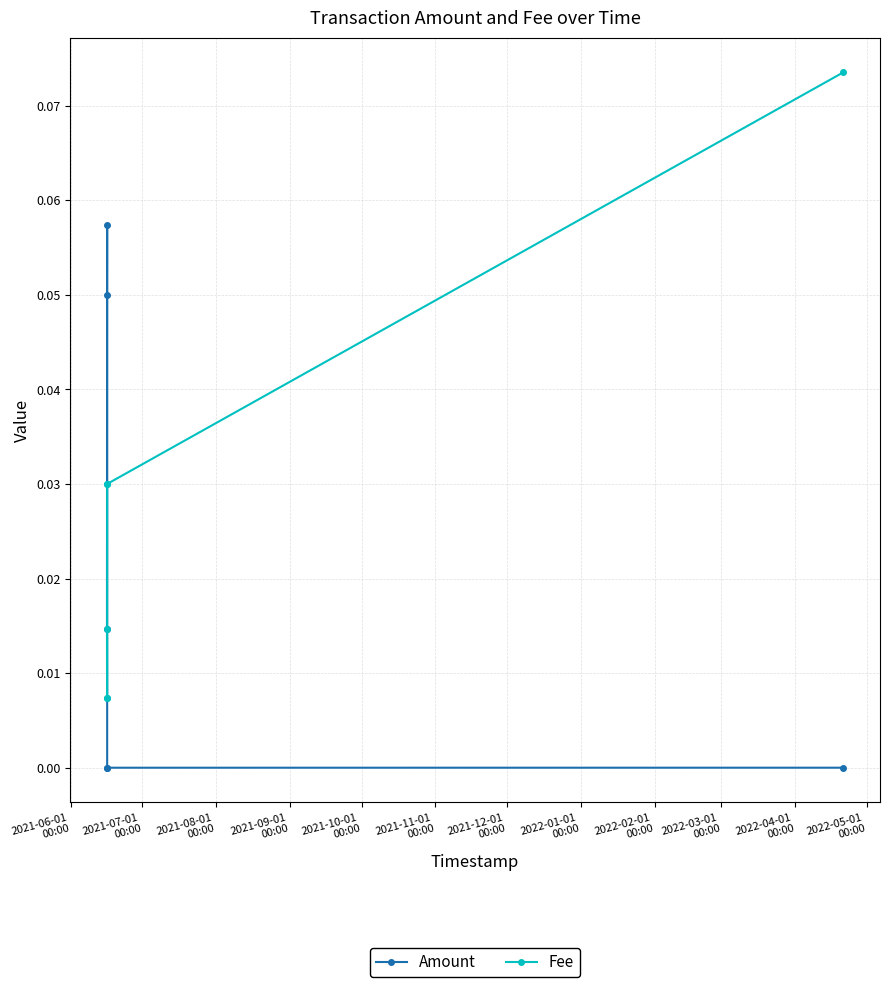

Which series has the largest range (max minus min)?

Fee